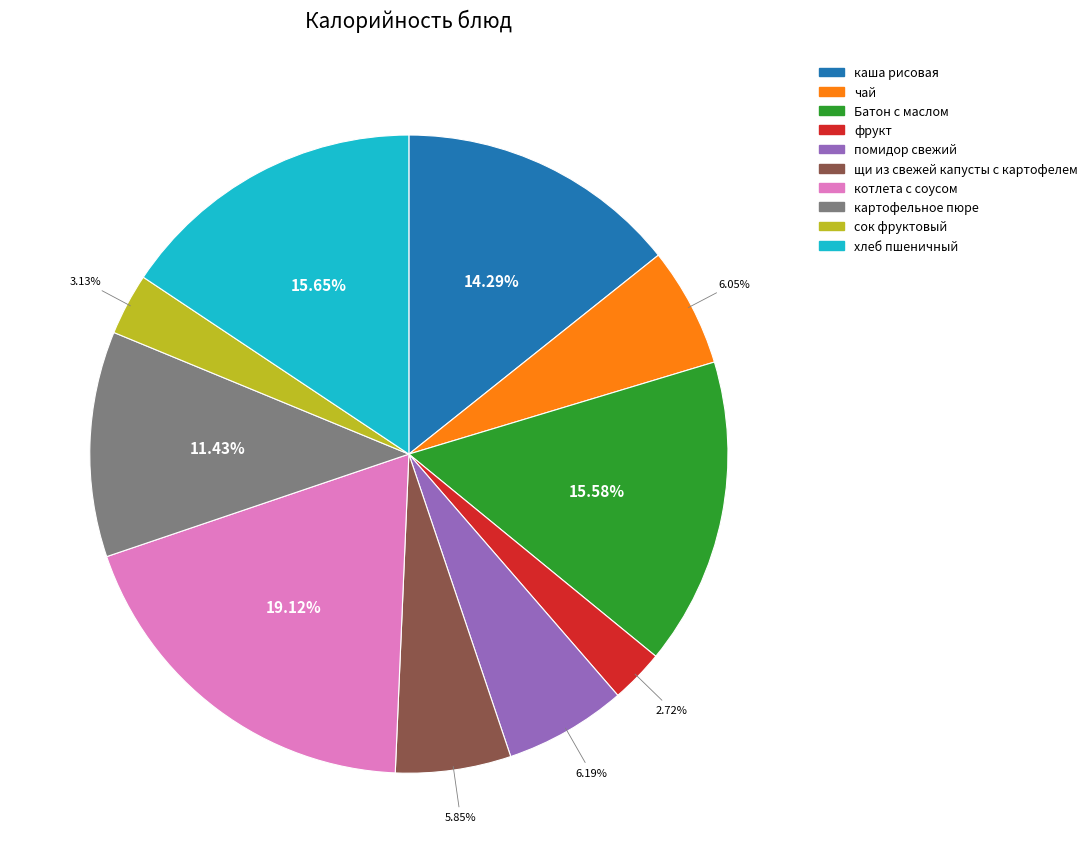

Which has a higher value, чай or фрукт?

чай